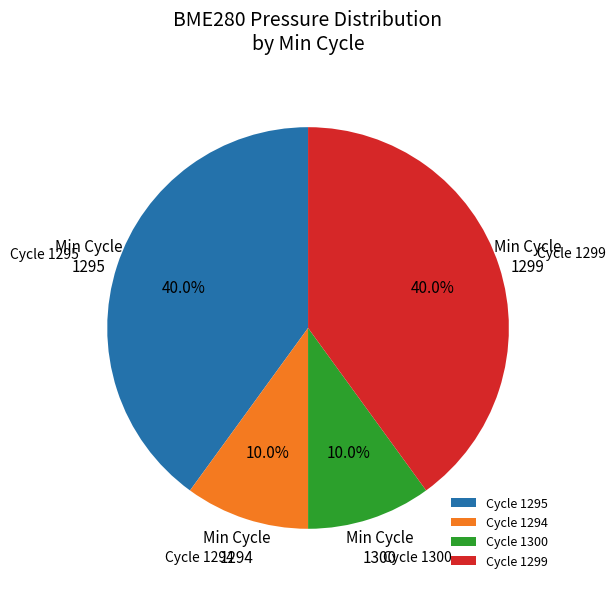

To the nearest percent, what is the average slice percentage?

25%